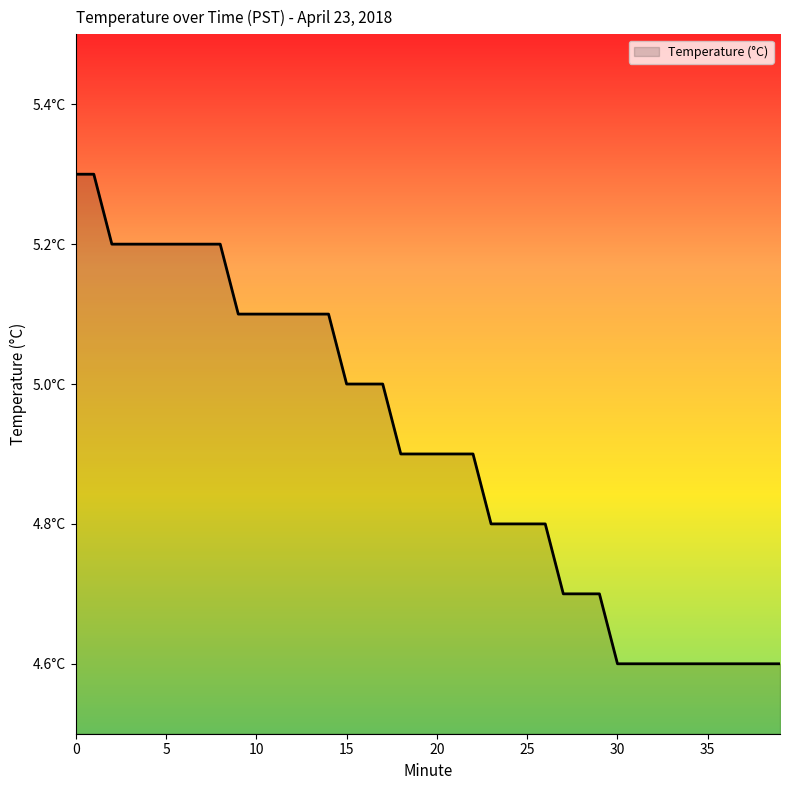

Reading left to right, transcribe all the data shown in this chart.

5.3	5.3	5.2	5.2	5.2	5.2	5.2	5.2	5.2	5.1	5.1	5.1	5.1	5.1	5.1	5.0	5.0	5.0	4.9	4.9	4.9	4.9	4.9	4.8	4.8	4.8	4.8	4.7	4.7	4.7	4.6	4.6	4.6	4.6	4.6	4.6	4.6	4.6	4.6	4.6